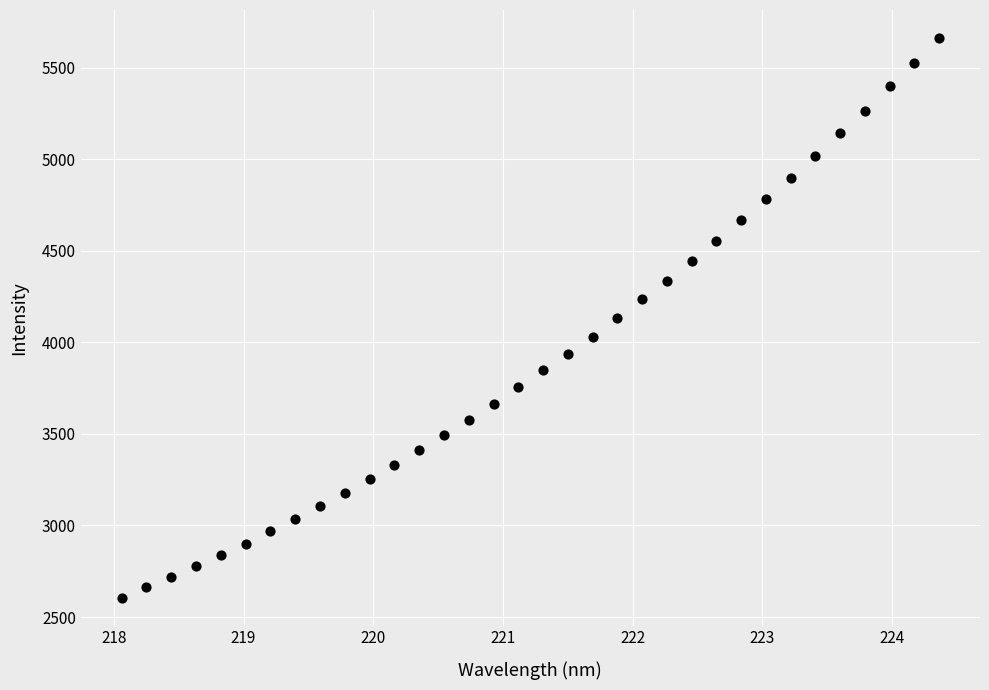

What is the range of Y values (max minus min)?

3056.3